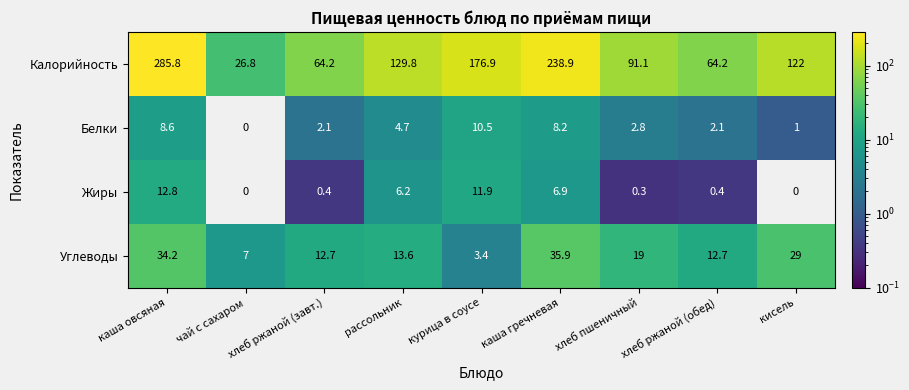

What is the approximate value of Жиры at рассольник?

6.2